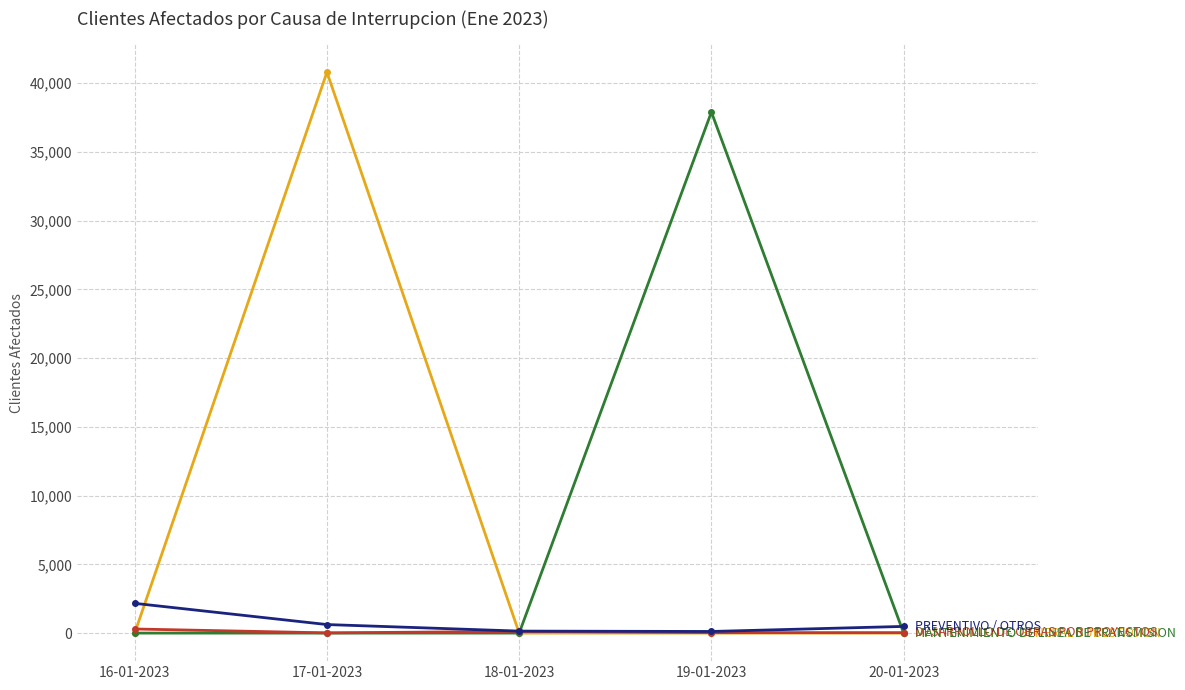

At which category does the chart reach its peak across all series?

17-01-2023